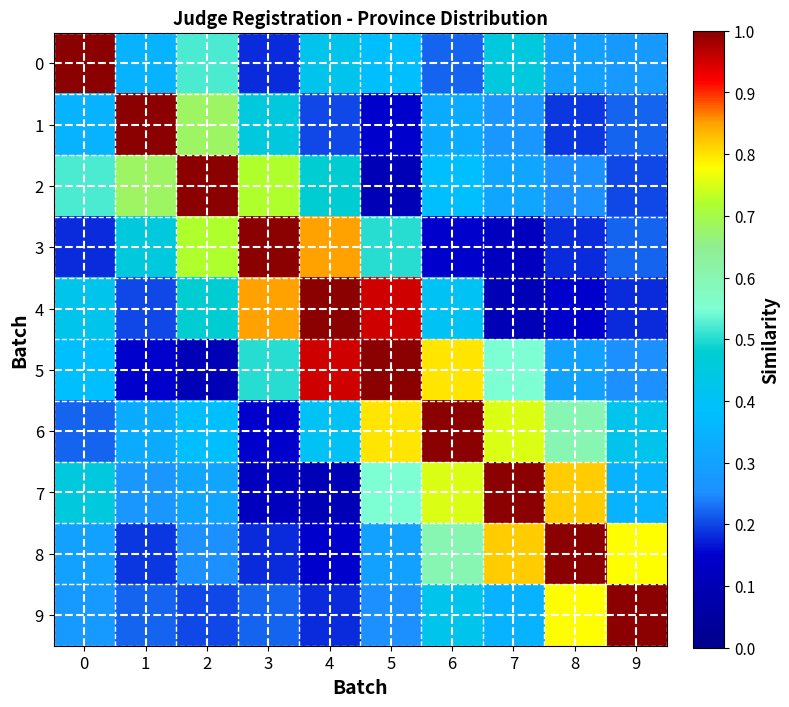

How many categories are shown in the chart?

10